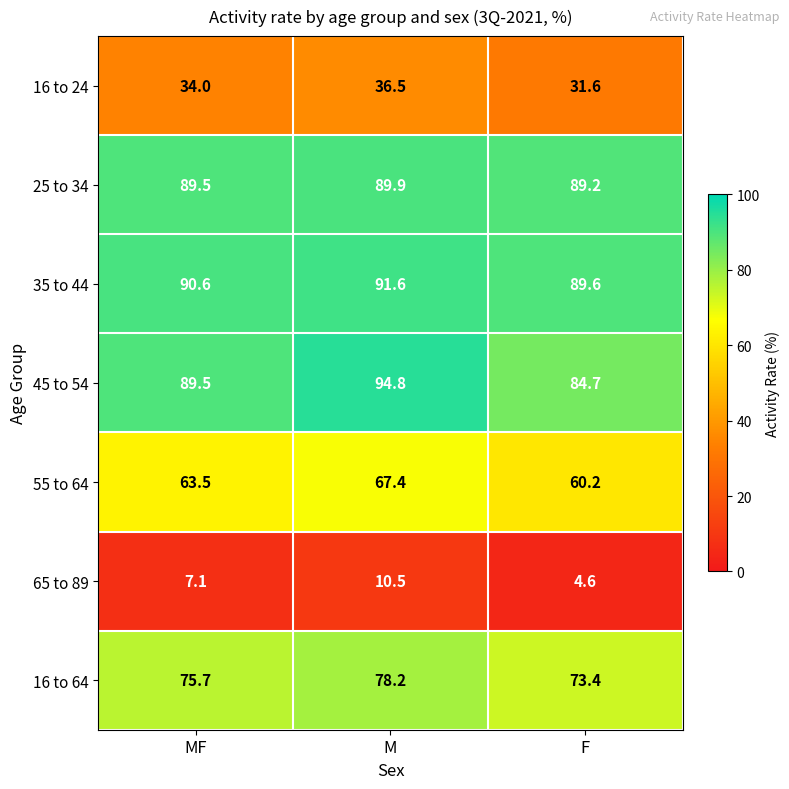

Rank the series by their maximum value, from highest to lowest.

45 to 54, 35 to 44, 25 to 34, 16 to 64, 55 to 64, 16 to 24, 65 to 89